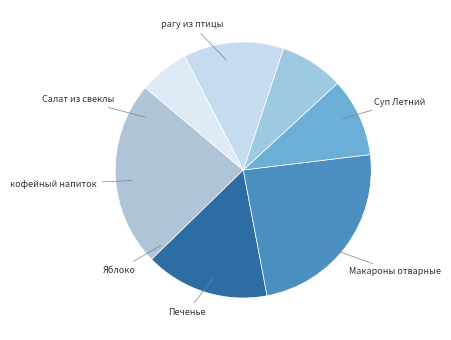

How many slices are in this pie chart?

7